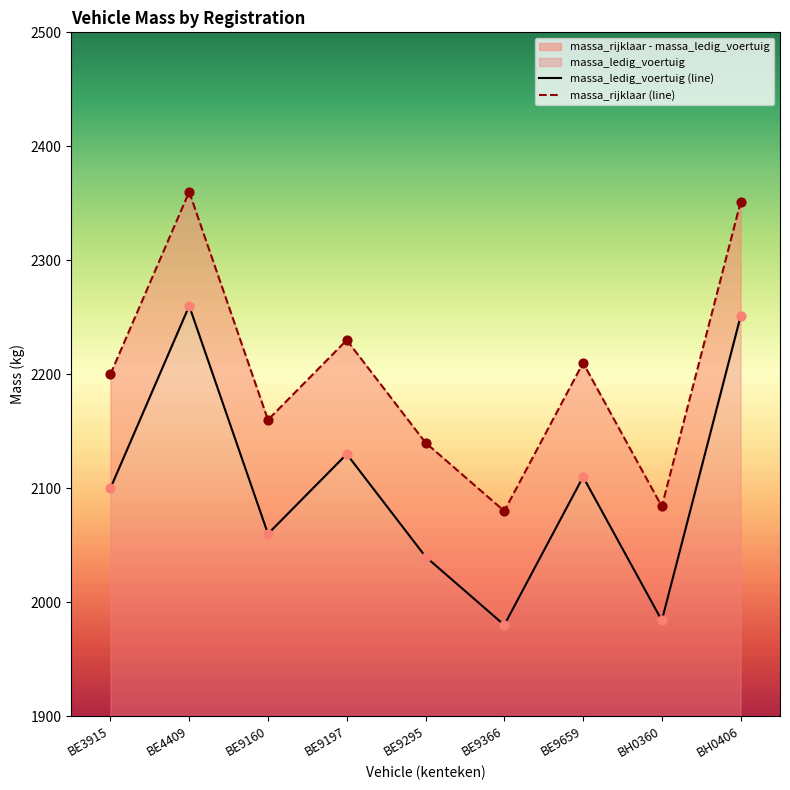

What is the total value across all series at BE9366?

4060